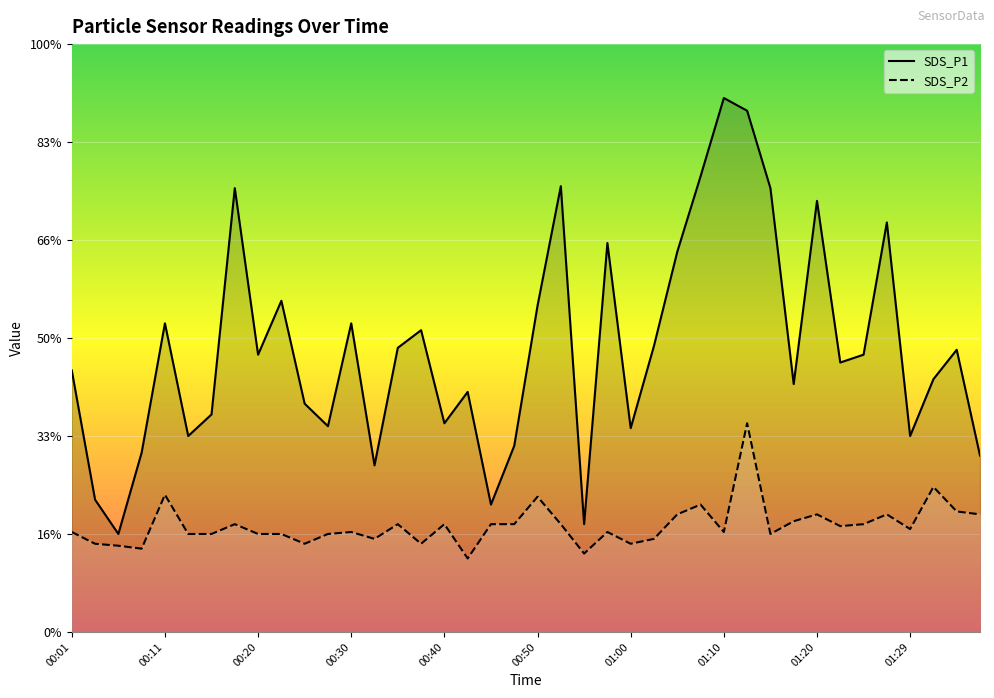

True or false: SDS_P2 and SDS_P1 intersect in this chart.

False